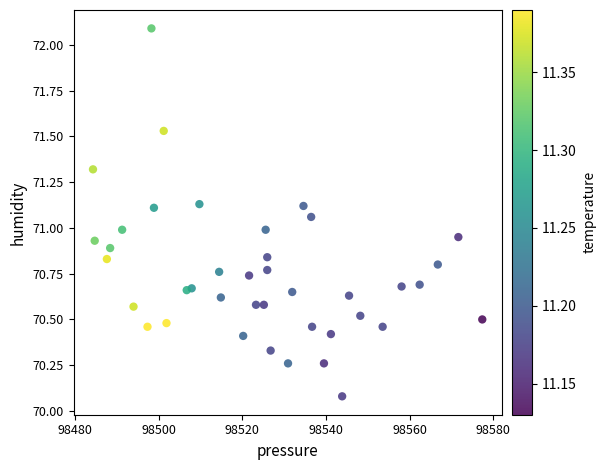

What is the range of Y values (max minus min)?

2.0